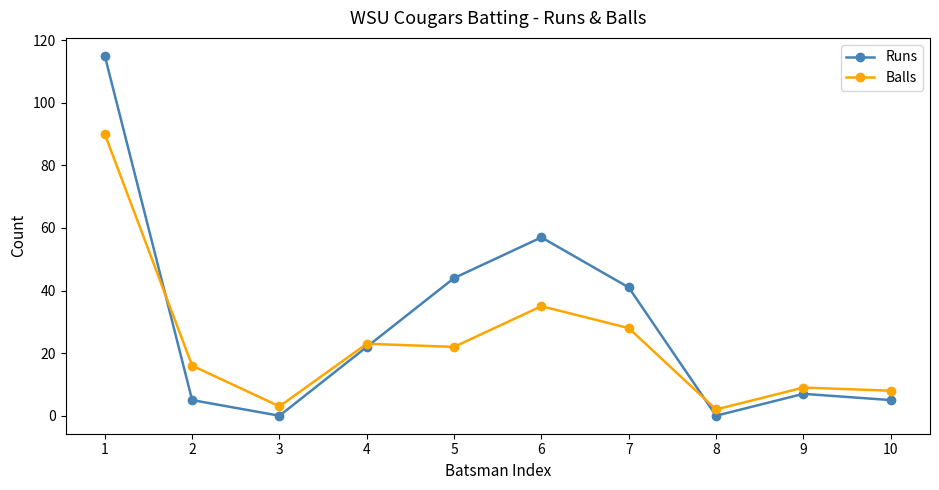

What is the maximum value for Runs?

115